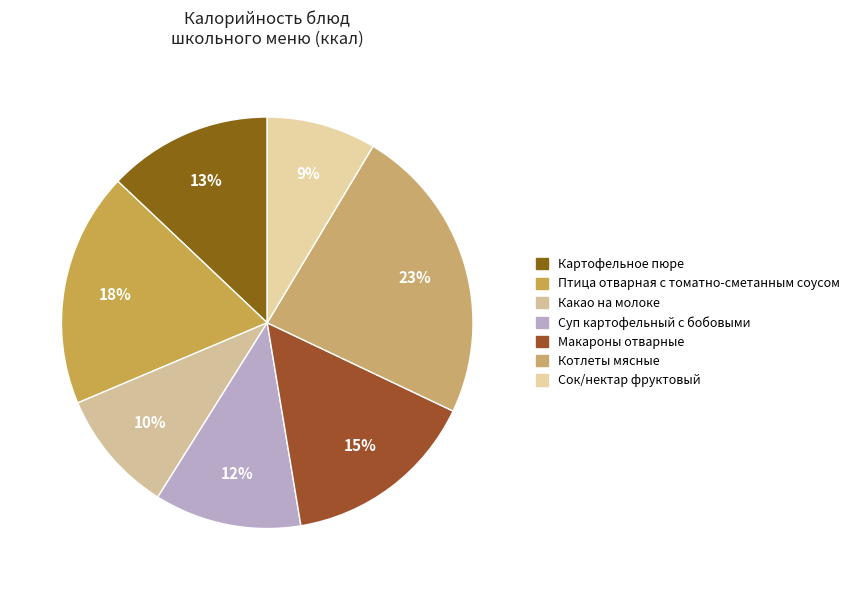

Between Котлеты мясные and Макароны отварные, which is larger?

Котлеты мясные